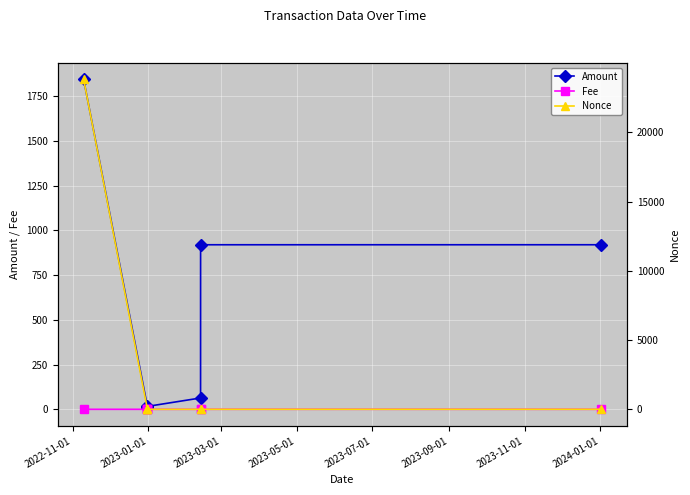

What is the highest value of the Amount series?

1843.9